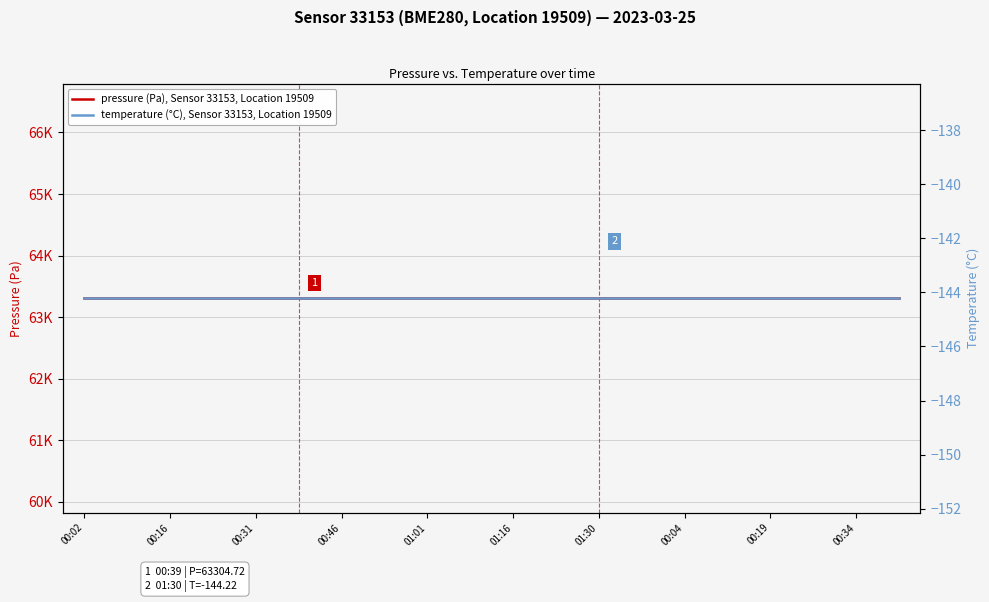

The temperature (°C), Sensor 33153, Location 19509 series shows -144.2 at 00:16. True or false?

True